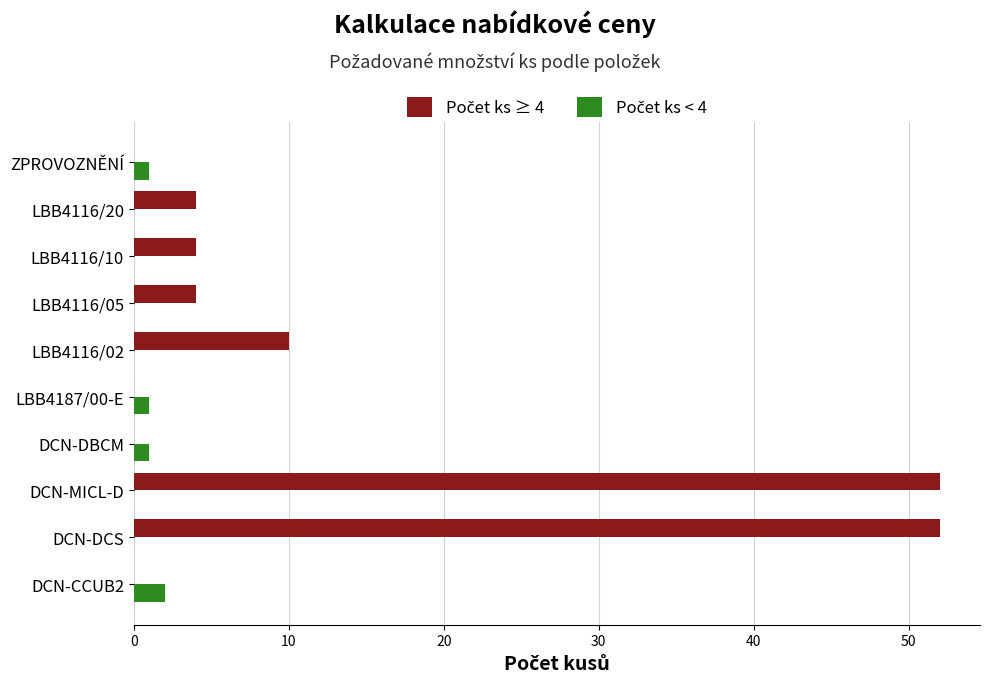

How many data points does each series have?

10